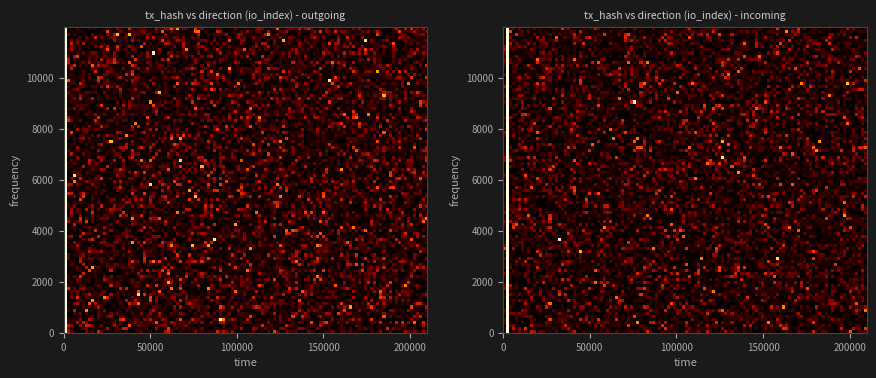

What is the total value across all series at io_index?

208